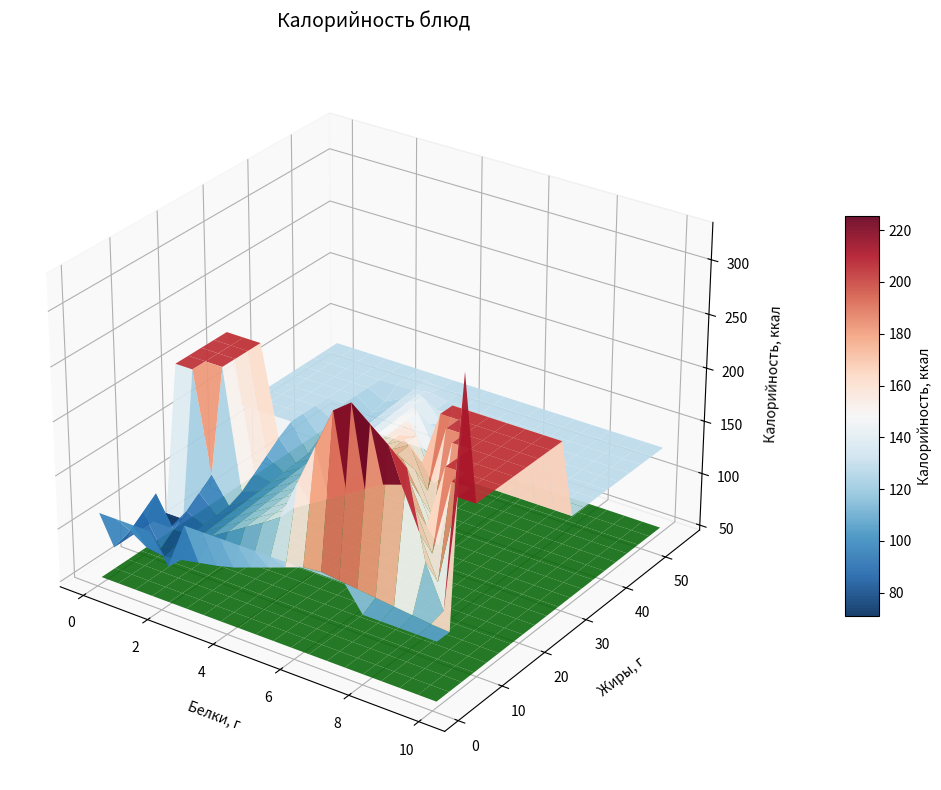

Between 2 and 1, which is larger?

2